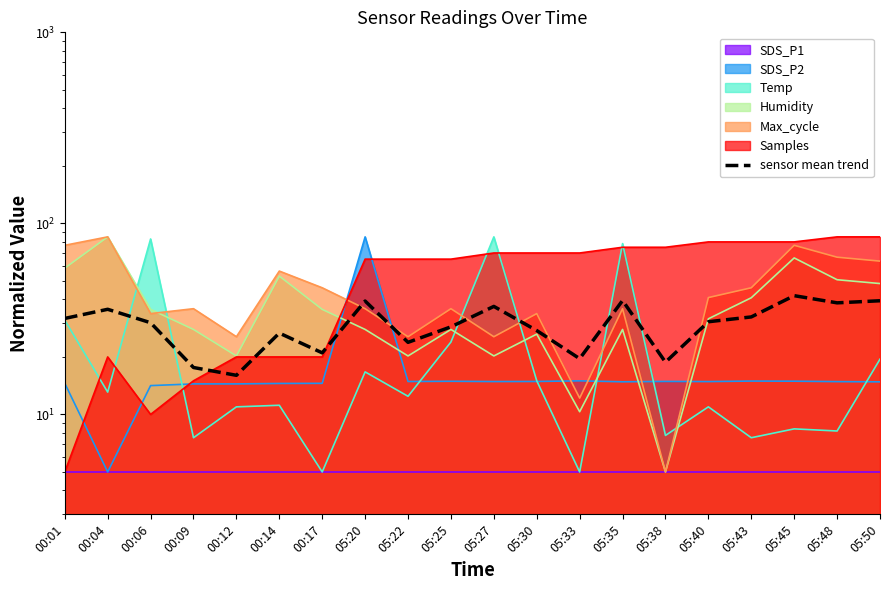

At which category does the chart reach its peak across all series?

05:45